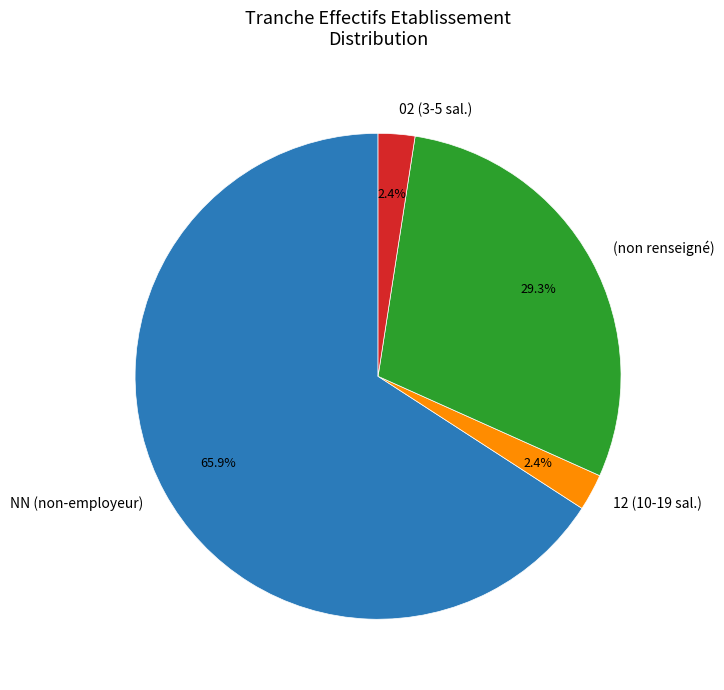

Which slice is the largest?

NN (non-employeur)